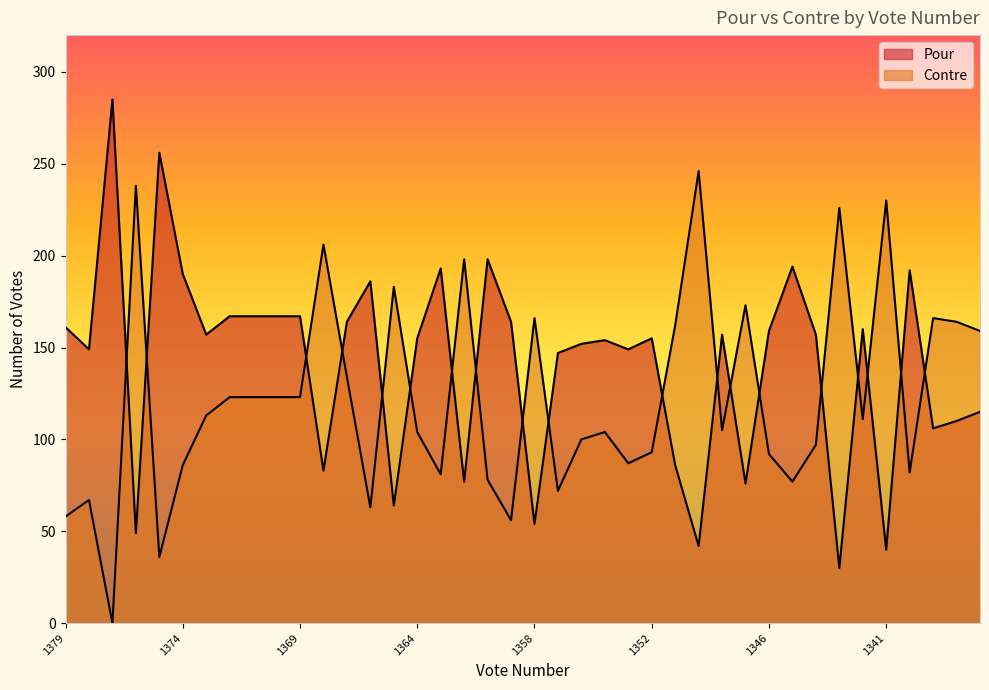

Reading left to right, extract all data points from this chart.

Pour: 1379=161	1378=149	1377=285	1376=49	1375=256	1374=190	1373=157	1372=167	1371=167	1370=167	1369=167	1368=83	1367=164	1366=186	1365=64	1364=155	1363=193	1362=77	1361=198	1359=164	1358=54	1357=147	1356=152	1355=154	1354=149	1352=155	1351=86	1349=42	1348=157	1347=76	1346=159	1345=194	1344=157	1343=30	1342=160	1341=40	1340=192	1339=106	1338=110	1337=115
Contre: 1379=58	1378=67	1377=0	1376=238	1375=36	1374=86	1373=113	1372=123	1371=123	1370=123	1369=123	1368=206	1367=134	1366=63	1365=183	1364=104	1363=81	1362=198	1361=78	1359=56	1358=166	1357=72	1356=100	1355=104	1354=87	1352=93	1351=162	1349=246	1348=105	1347=173	1346=92	1345=77	1344=97	1343=226	1342=111	1341=230	1340=82	1339=166	1338=164	1337=159